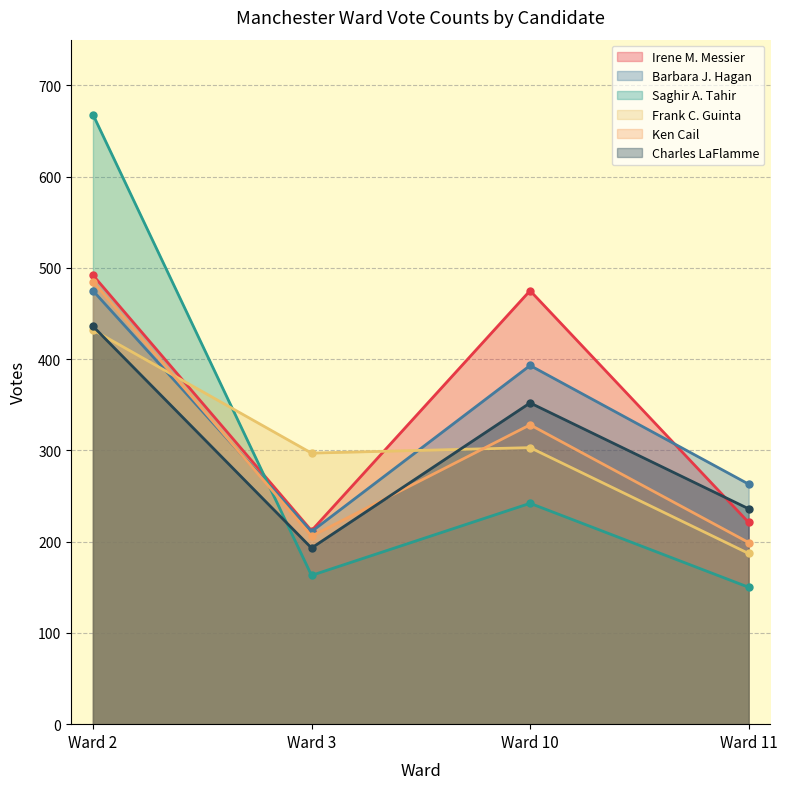

What is the minimum value for Frank C. Guinta?

187